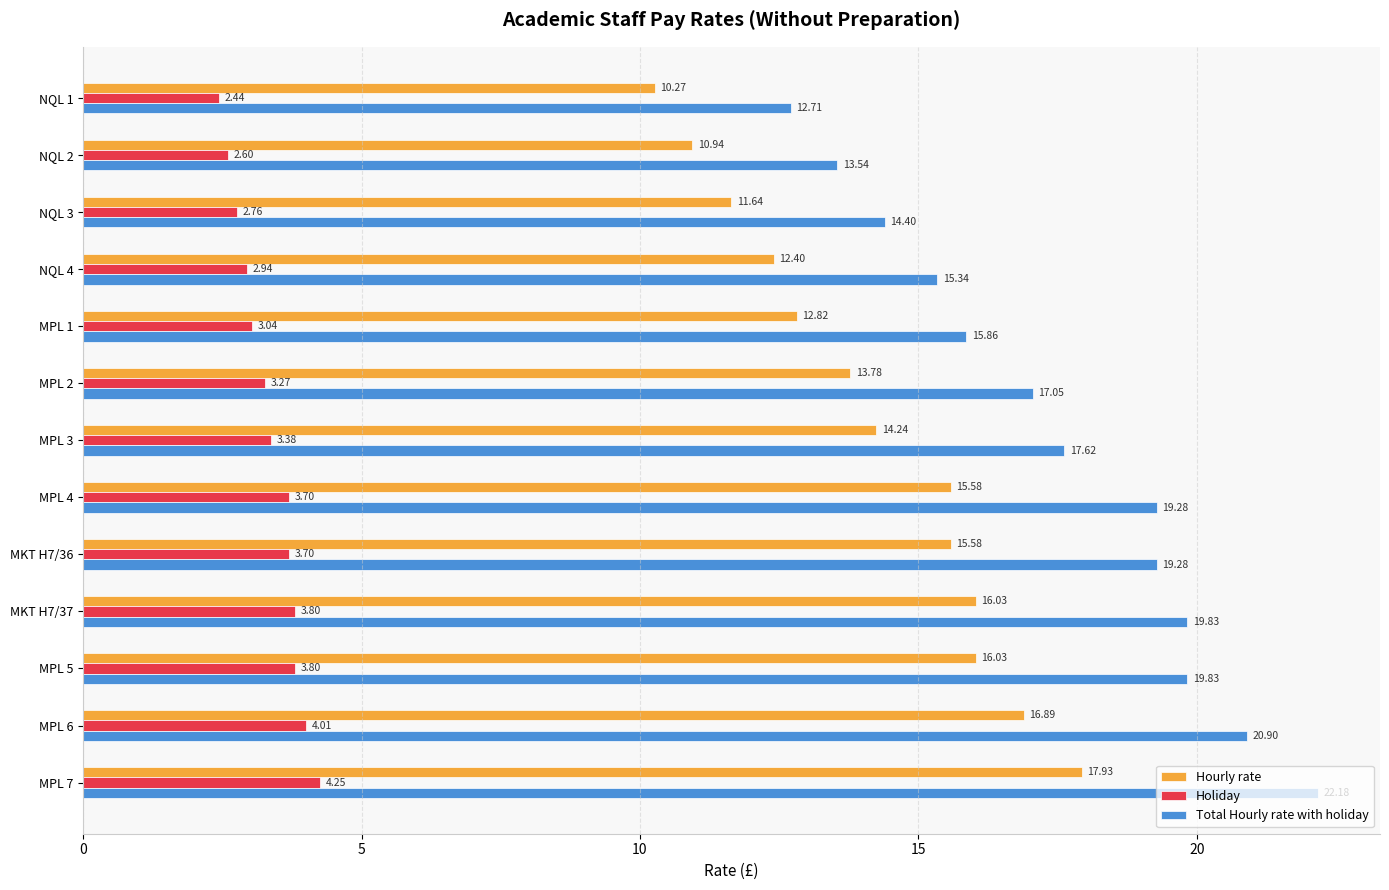

How many data points in Hourly rate are above 14?

7